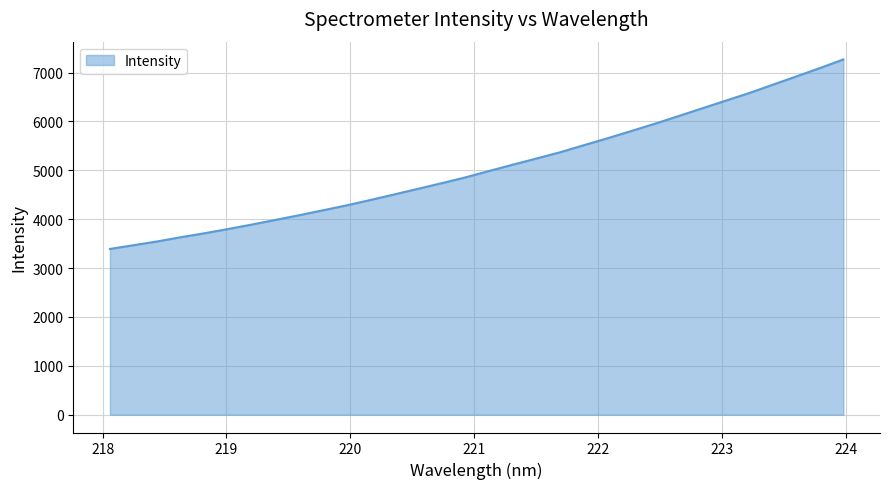

What is the minimum value shown in the chart?

3392.1